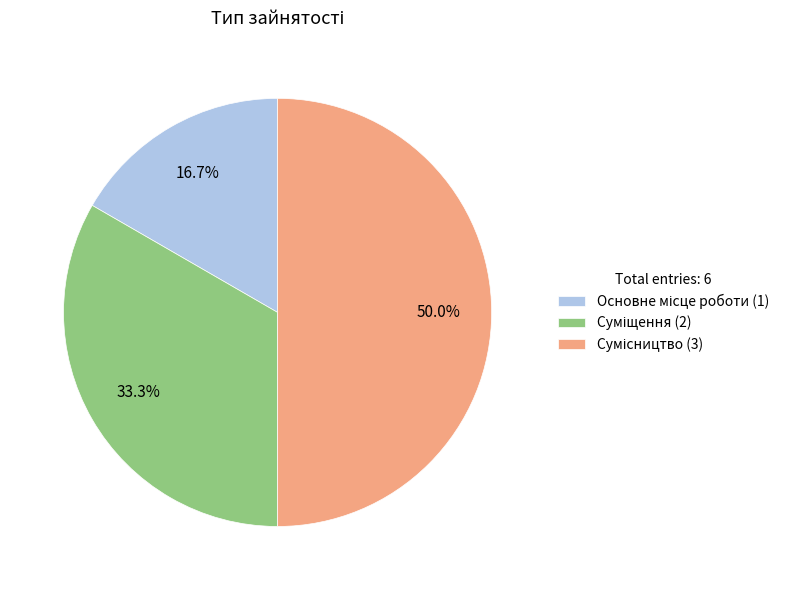

What percentage is the Суміщення slice, to the nearest percent?

33%